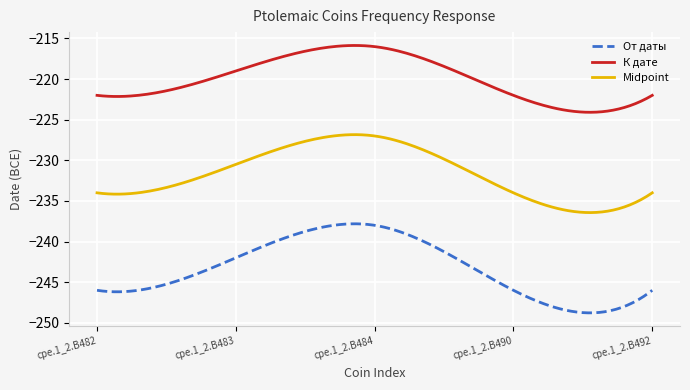

How many distinct data groups are displayed?

3